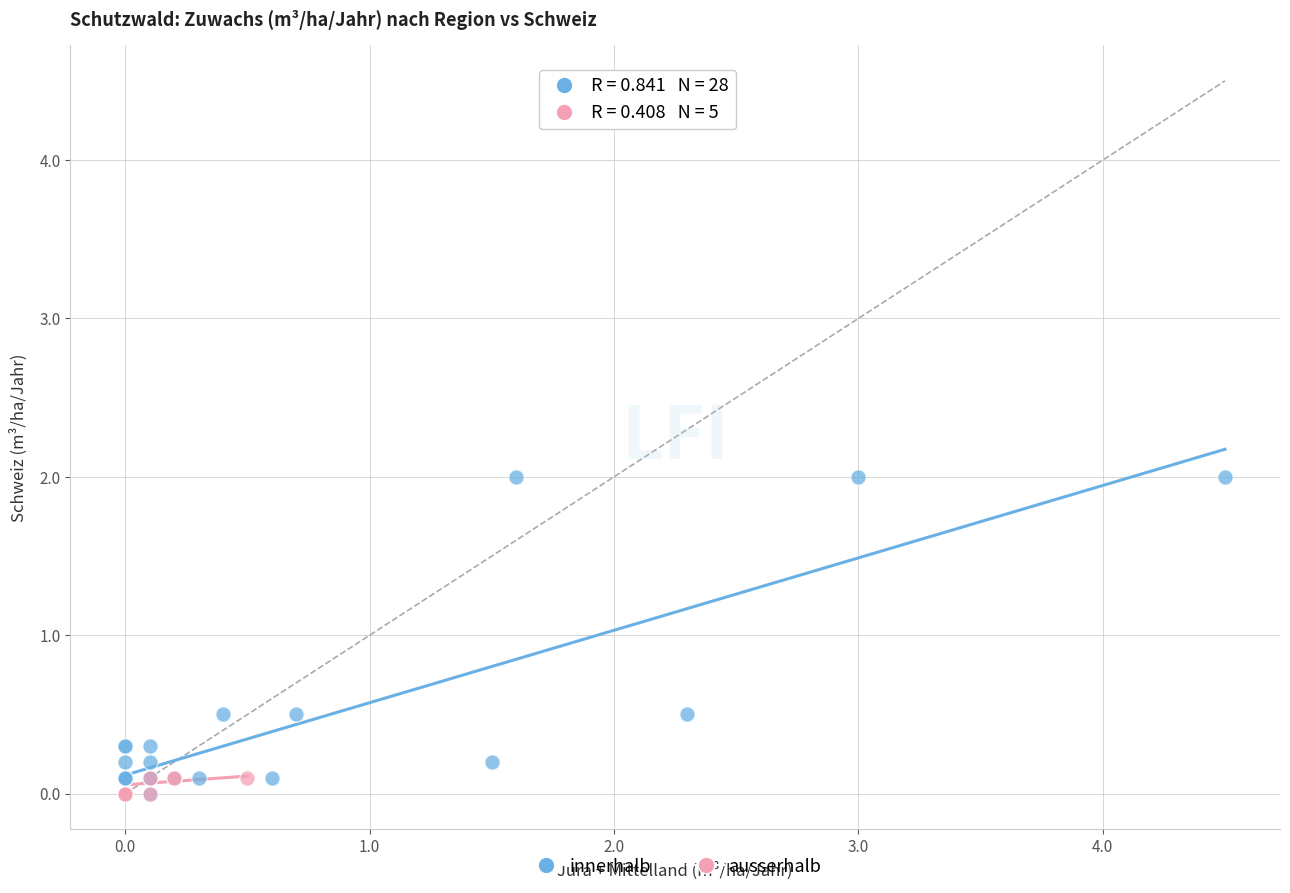

Which series has the largest Y range (max minus min)?

innerhalb